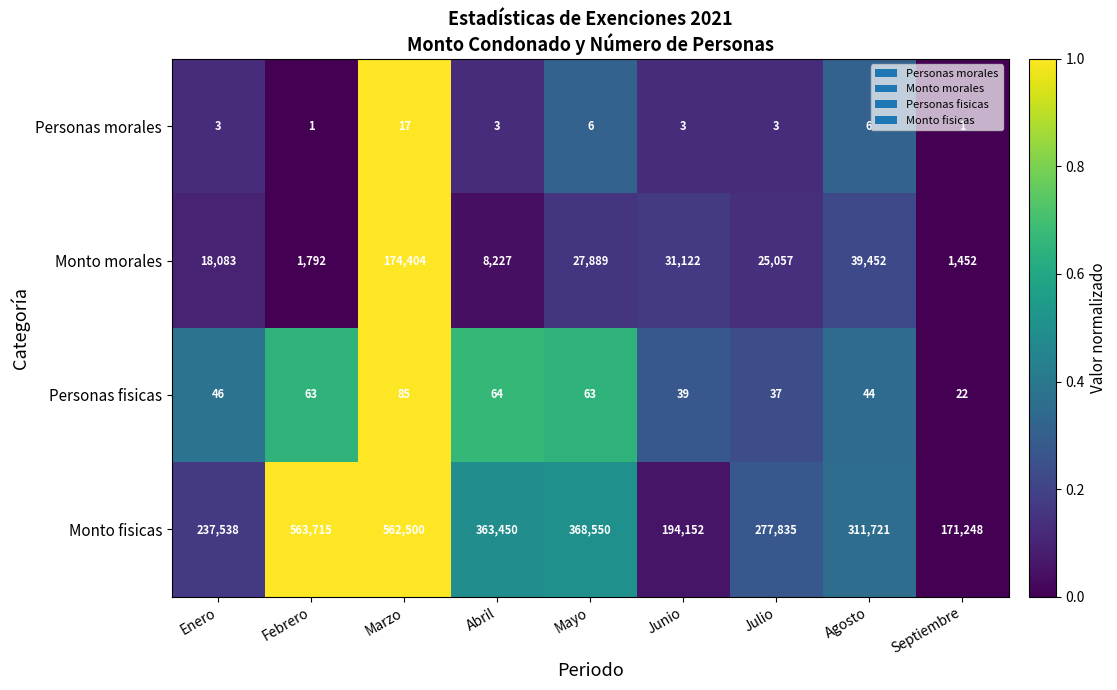

What is the difference between the second highest and minimum values in the Monto morales series?

38000